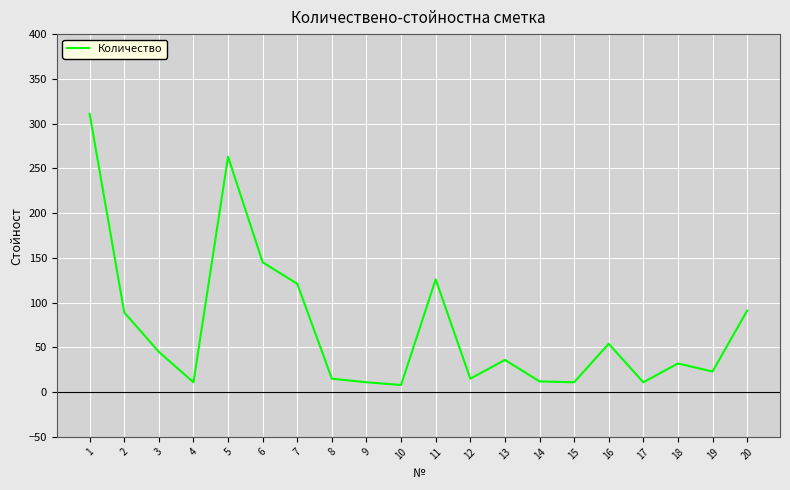

At which label is the value closest to 159?

6